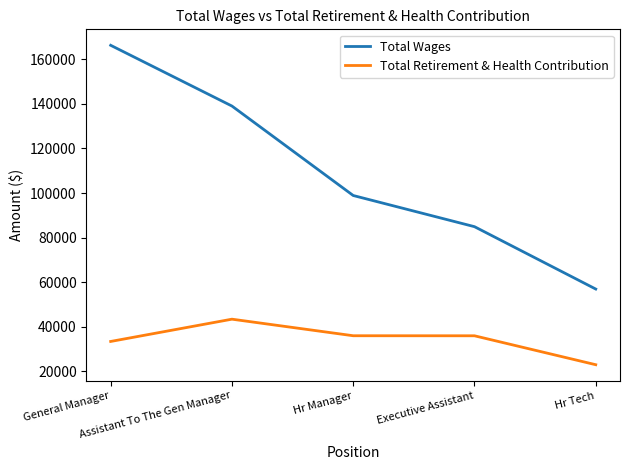

Where does the Total Retirement & Health Contribution series first go above 35930?

Assistant To The Gen Manager